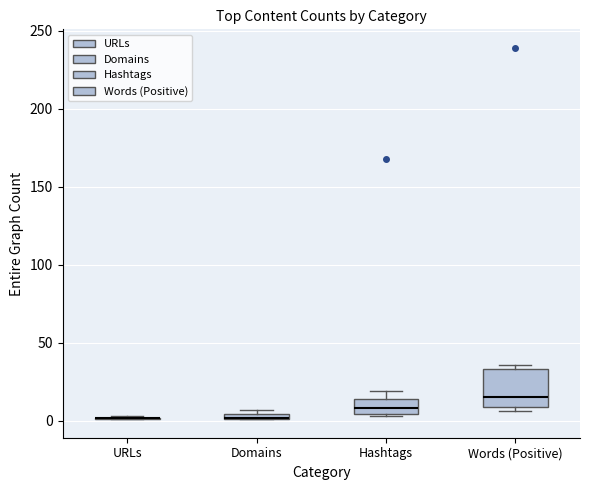

Which box is the tallest, from its lower edge to its upper edge?

Words (Positive)